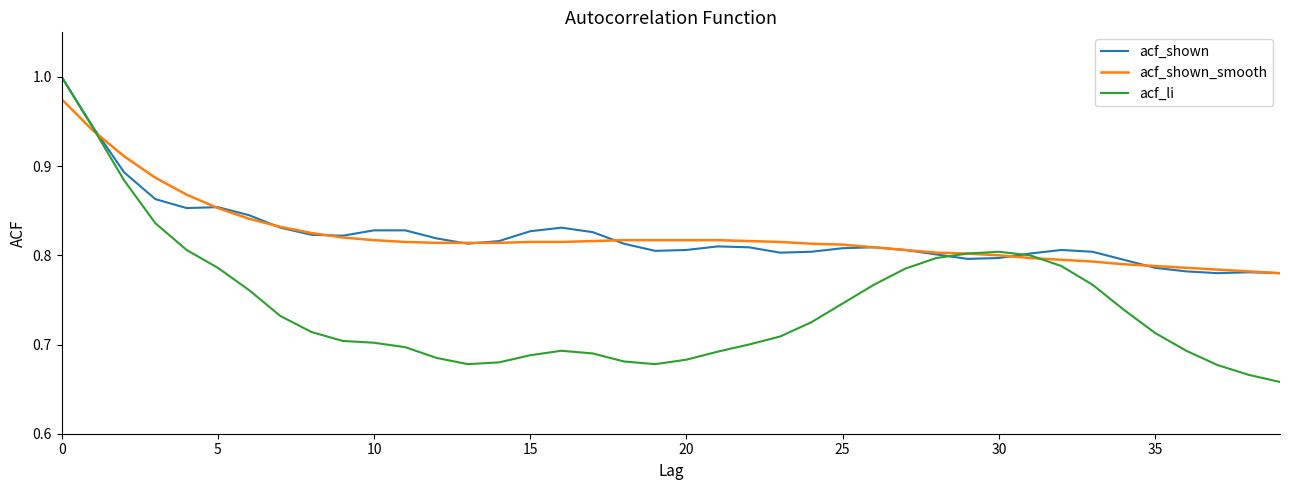

Which series has the widest spread of values?

acf_li